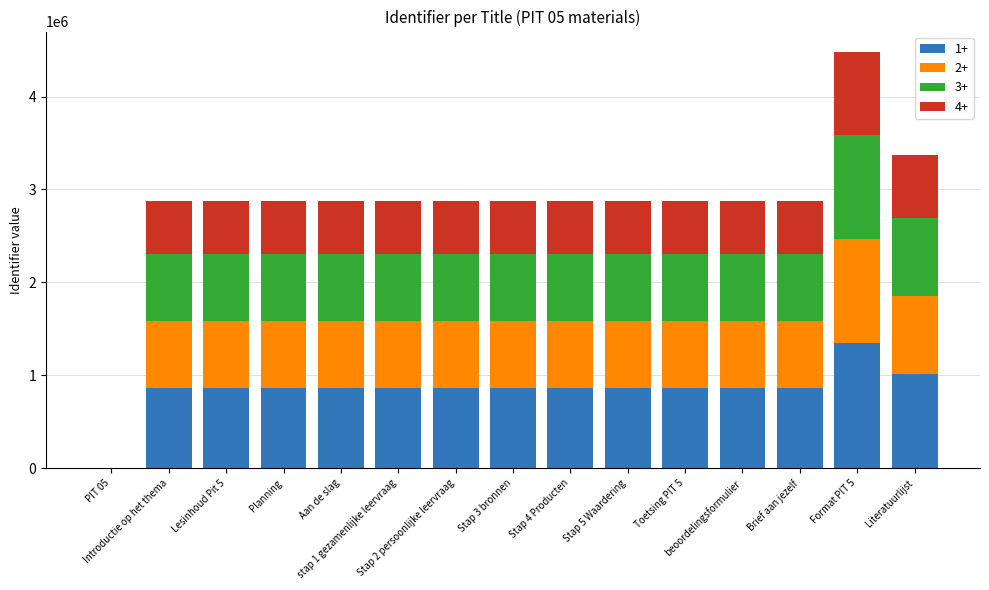

What is the highest value of the 1+ series?

1343068.2